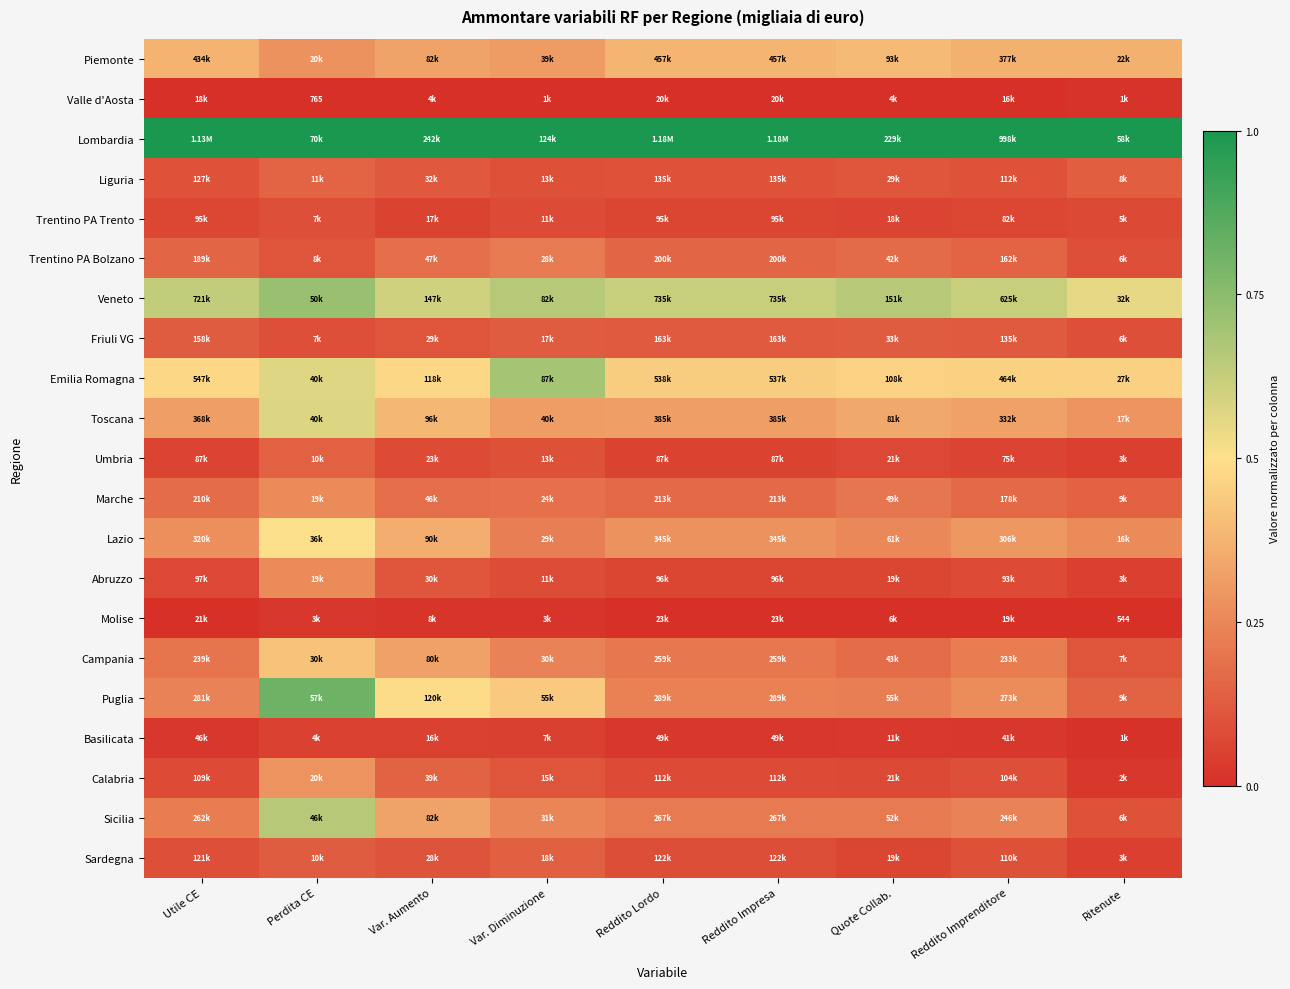

Between Reddito Lordo and Var. Aumento, which is larger?

Reddito Lordo